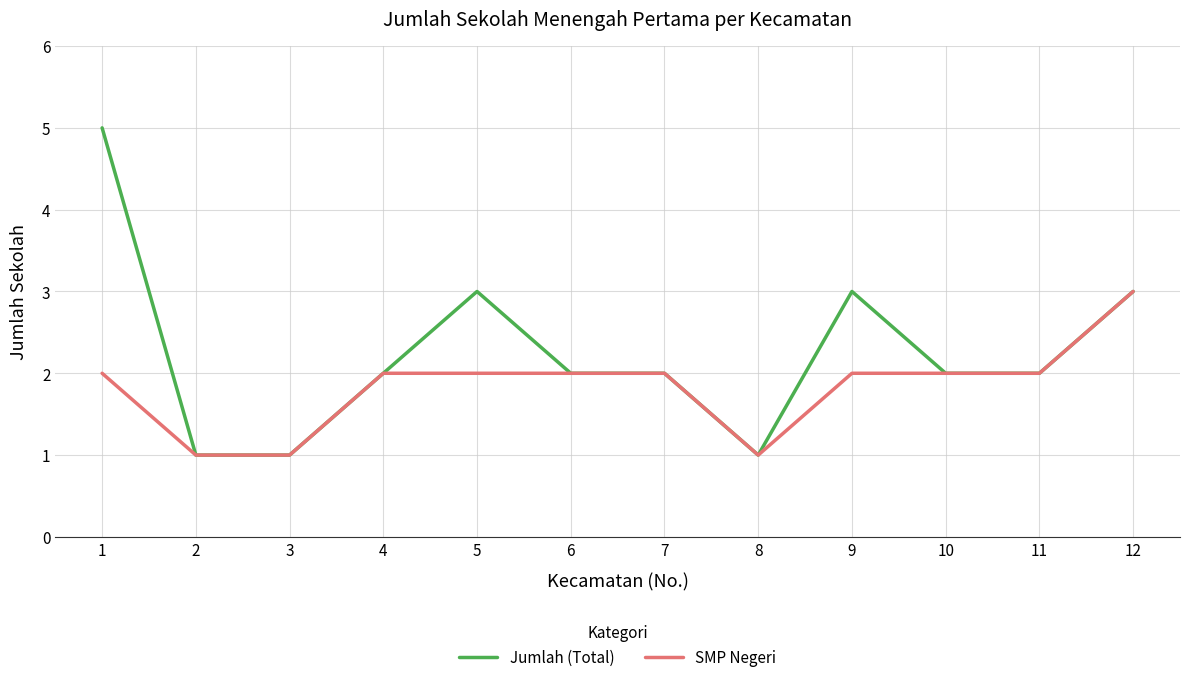

Count the SMP Negeri values in the range 2 to 3.

9